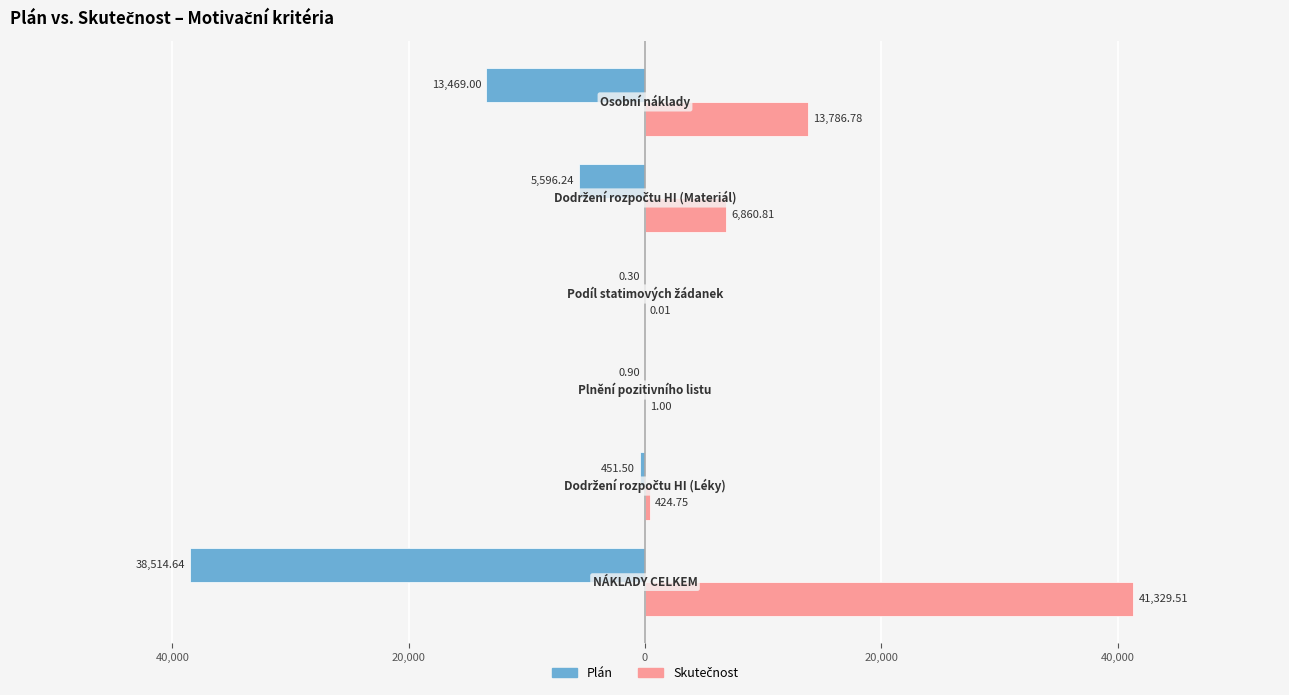

How many groups of bars are there?

6